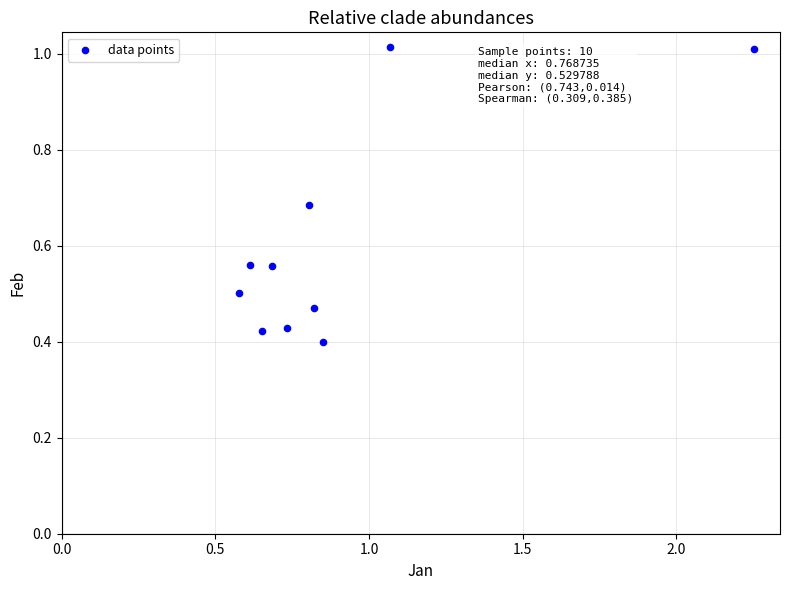

What is the average X value?

0.9